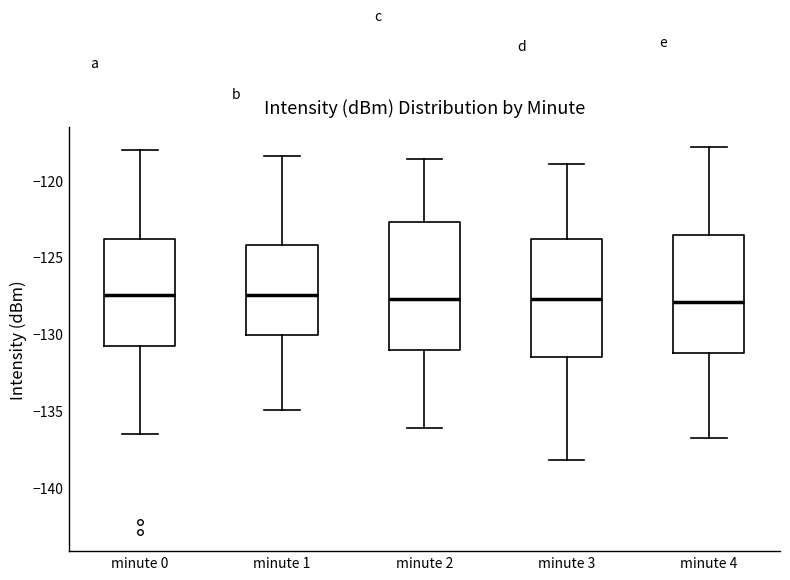

Reading left to right, transcribe this box plot: for each box, give where its median line is, the range the box spans, and where its two whiskers end, as read against the y-axis. The values are not printed on the chart, so give them approximately, as read against the axis.

minute 0: median -127.5, box -131.0 to -124.0, whiskers -136.5 to -118.0
minute 1: median -127.5, box -130.0 to -124.0, whiskers -135.0 to -118.5
minute 2: median -127.5, box -131.0 to -122.5, whiskers -136.0 to -118.5
minute 3: median -127.5, box -131.5 to -124.0, whiskers -138.0 to -119.0
minute 4: median -128.0, box -131.0 to -123.5, whiskers -137.0 to -118.0